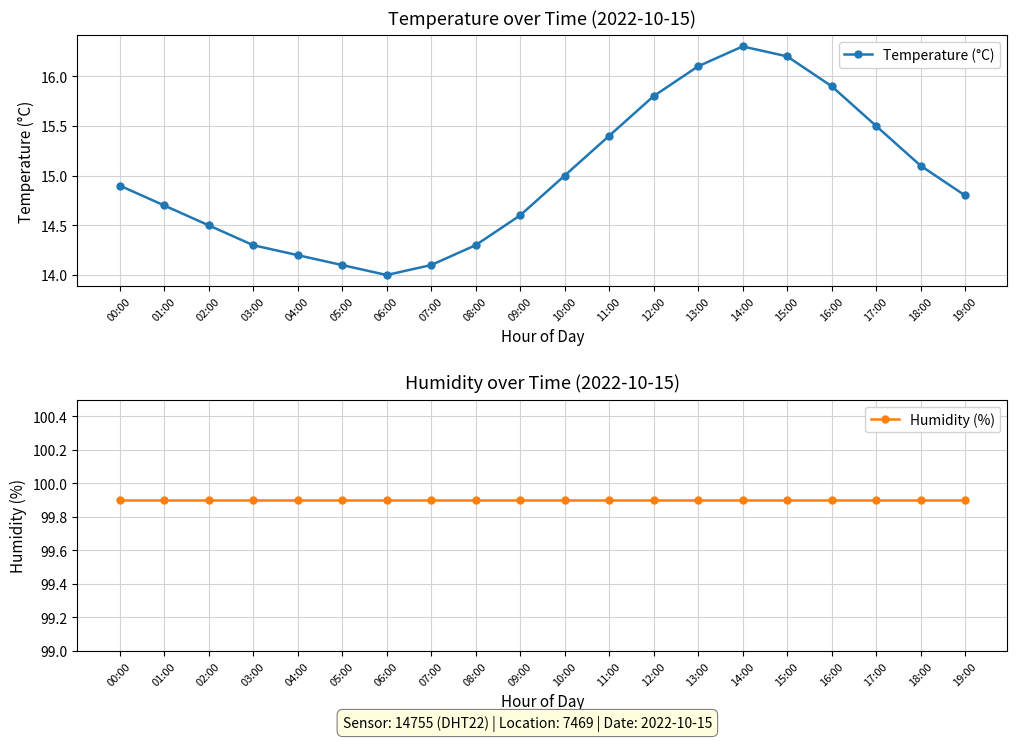

Reading left to right, transcribe all the data shown in this chart.

Temperature (°C): 00:00=14.9	01:00=14.7	02:00=14.5	03:00=14.3	04:00=14.2	05:00=14.1	06:00=14.0	07:00=14.1	08:00=14.3	09:00=14.6	10:00=15.0	11:00=15.4	12:00=15.8	13:00=16.1	14:00=16.3	15:00=16.2	16:00=15.9	17:00=15.5	18:00=15.1	19:00=14.8
Humidity (%): 00:00=99.9	01:00=99.9	02:00=99.9	03:00=99.9	04:00=99.9	05:00=99.9	06:00=99.9	07:00=99.9	08:00=99.9	09:00=99.9	10:00=99.9	11:00=99.9	12:00=99.9	13:00=99.9	14:00=99.9	15:00=99.9	16:00=99.9	17:00=99.9	18:00=99.9	19:00=99.9